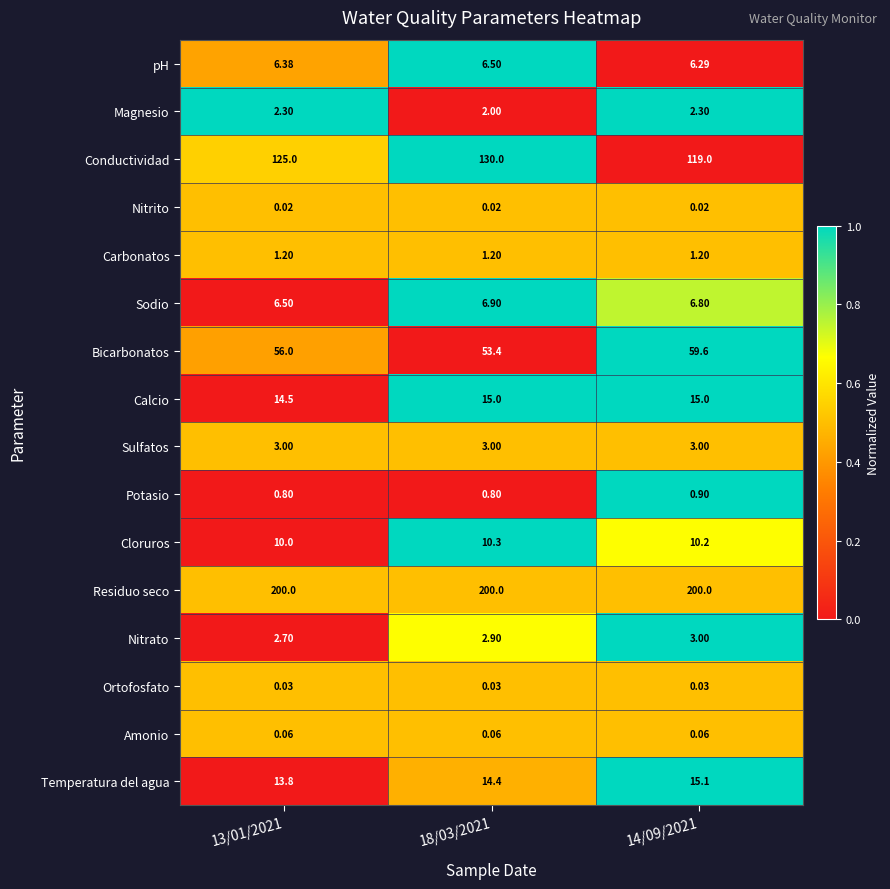

Which series changed the most between 13/01/2021 and 14/09/2021?

Conductividad